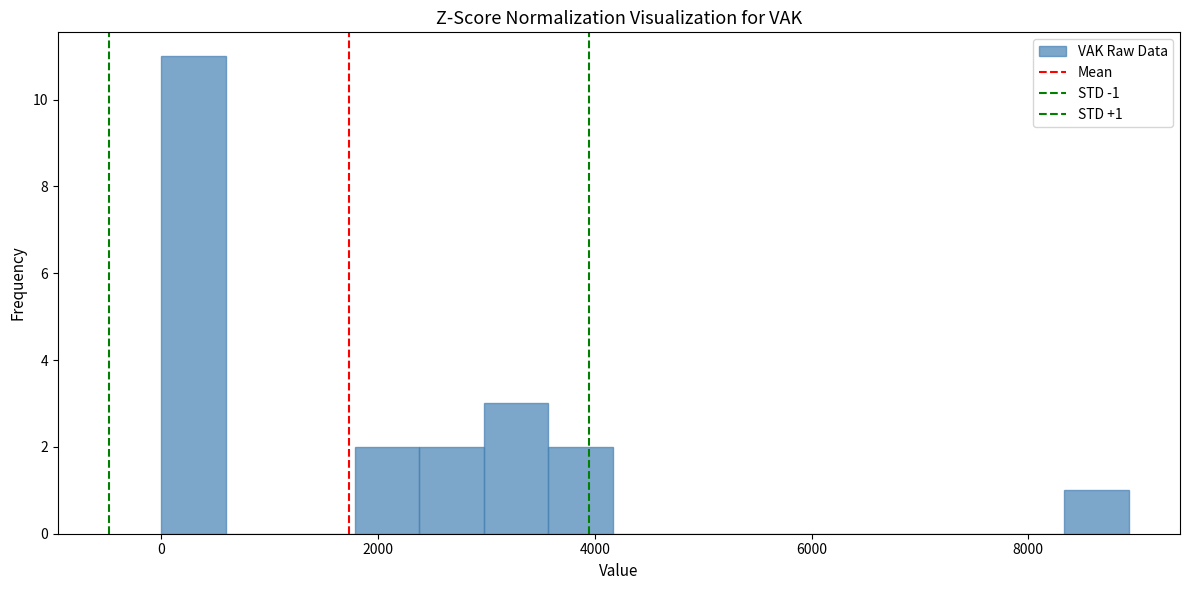

Read against the x-axis, roughly where is the centre of the tallest bar?

200